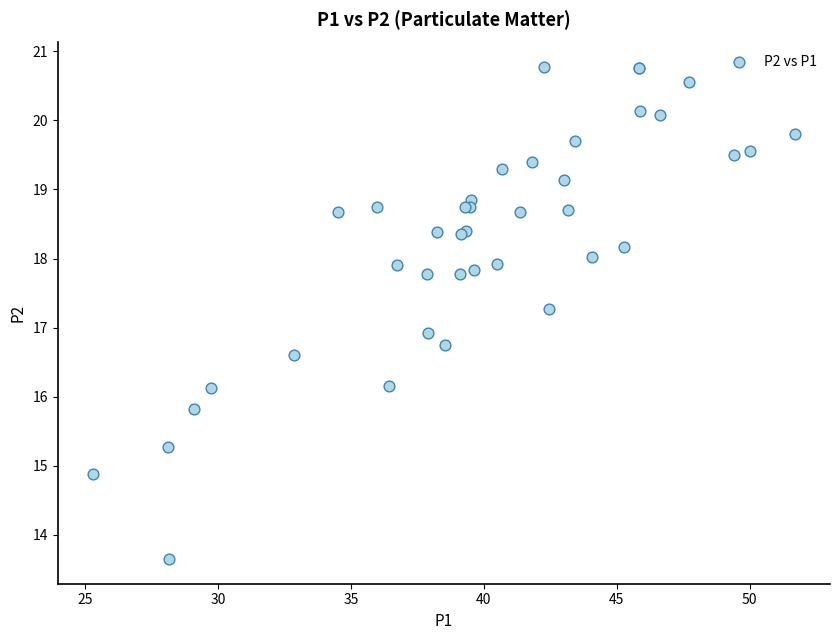

What Y value in the scatter plot is closest to 17?

16.9